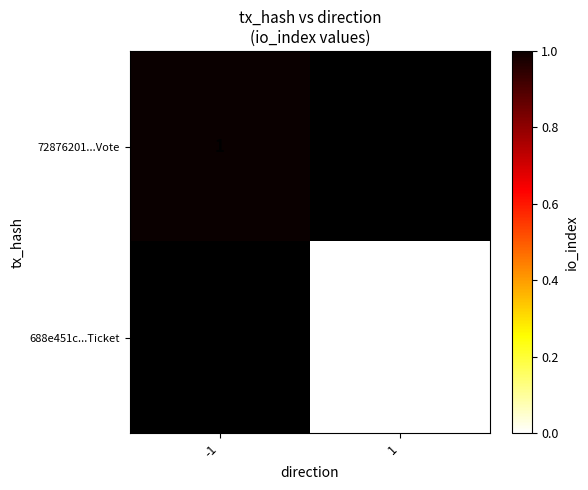

Is it true that 72876201...Vote equals 1 at -1?

True